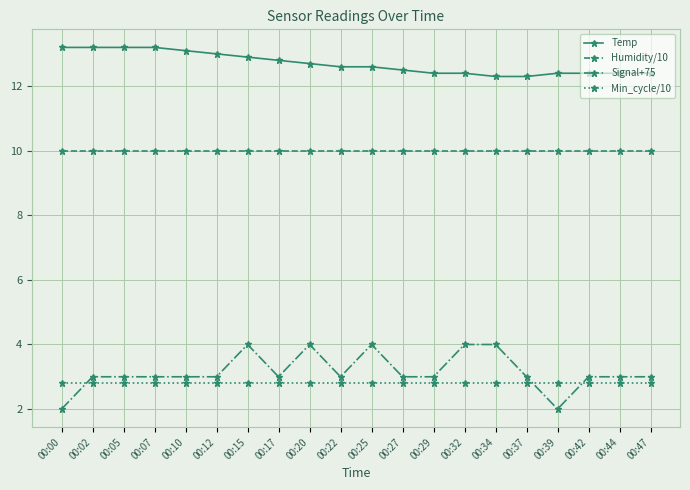

Is the value of Temp at 00:12 greater than the value of Signal+75 at 00:10?

Yes